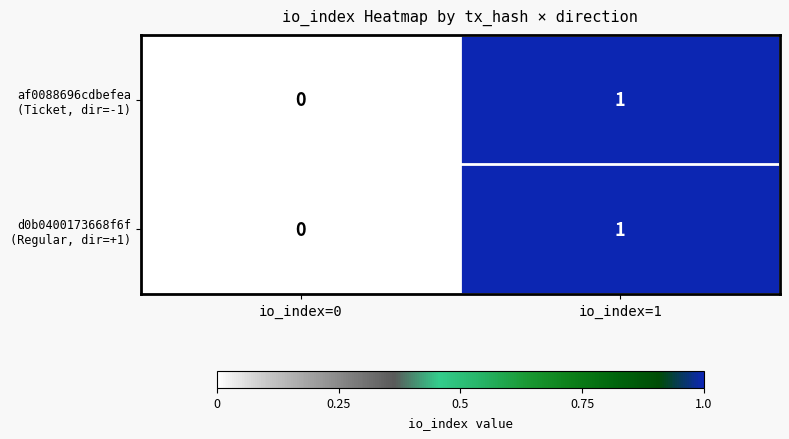

At which category is the sum across all series the highest?

io_index=1